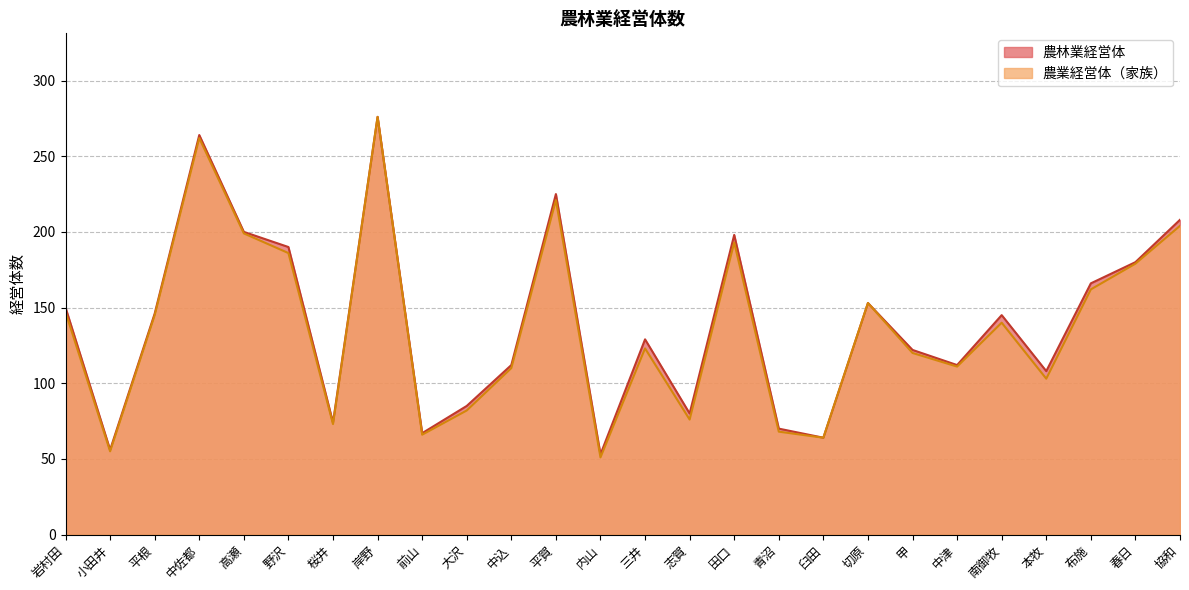

At which category is the sum across all series the highest?

岸野